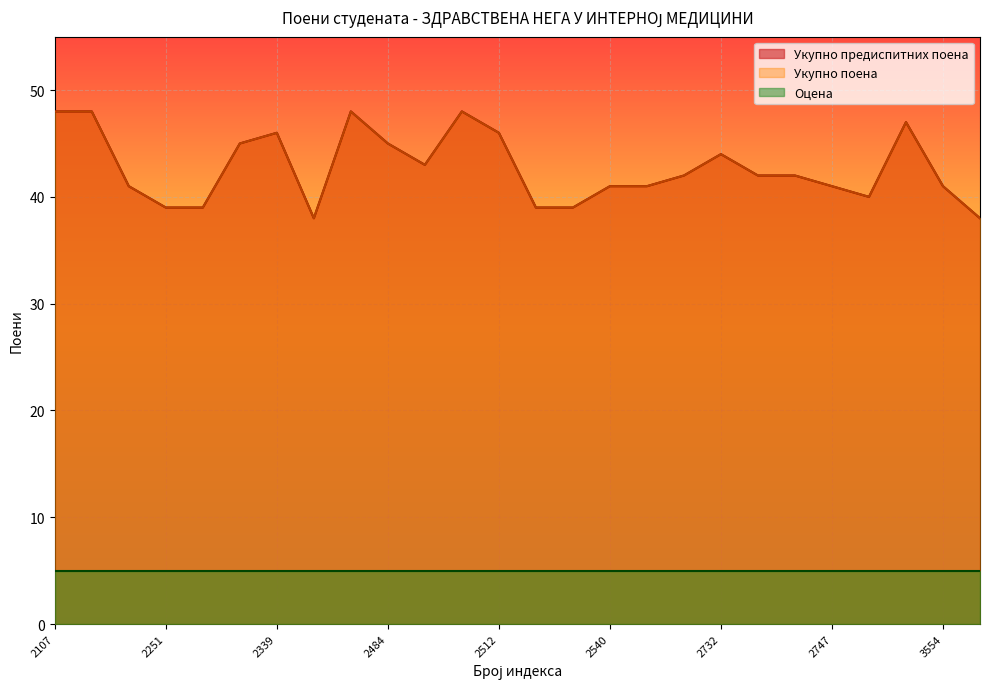

The Укупно поена series shows 11 at 2339. True or false?

False